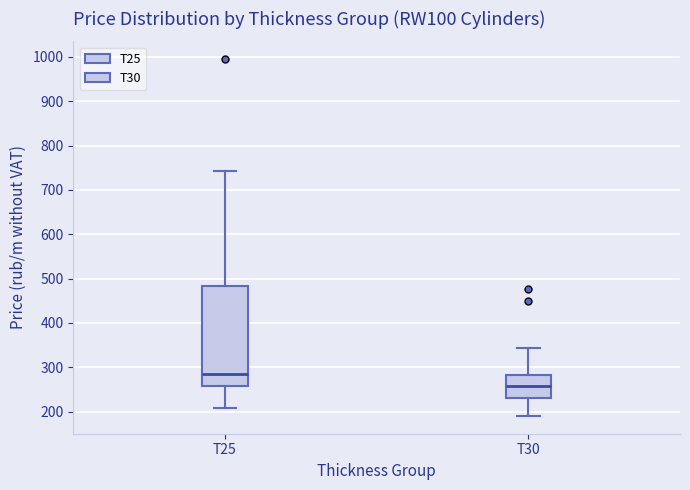

Reading left to right, read every box against the y-axis: the position of its median line, the range the box covers, and the ends of its whiskers. The values are not printed on the chart, so give them approximately, as read against the axis.

T25: median 280, box 260 to 480, whiskers 210 to 740
T30: median 260, box 230 to 280, whiskers 190 to 340